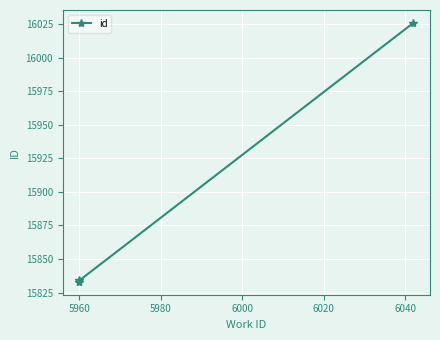

Between 5980 and 5960, which is larger?

5980